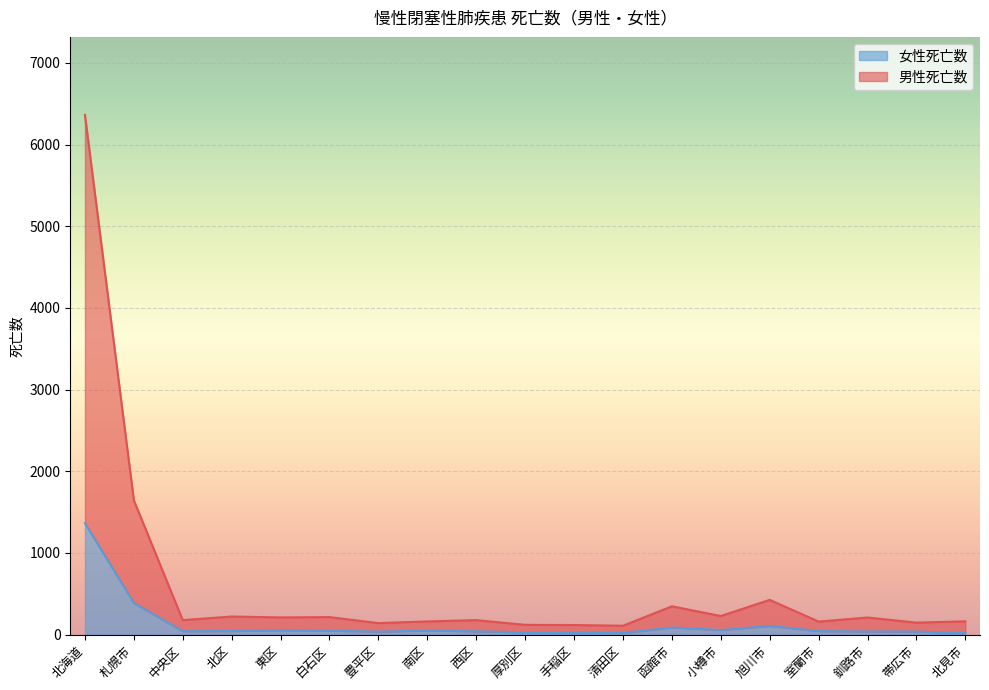

Does the chart display data point markers on the line(s)?

No